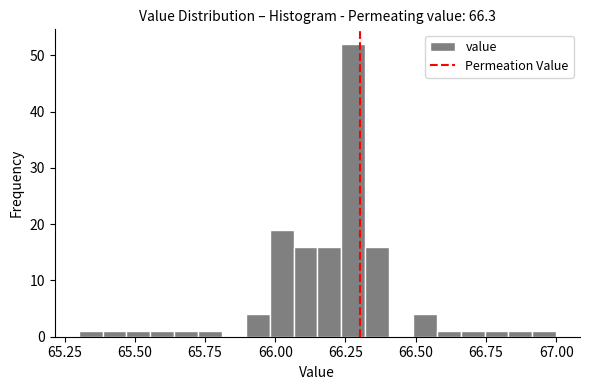

Around what value on the x-axis is the tallest bar? Give the approximate position of its centre, as read against the axis.

66.30